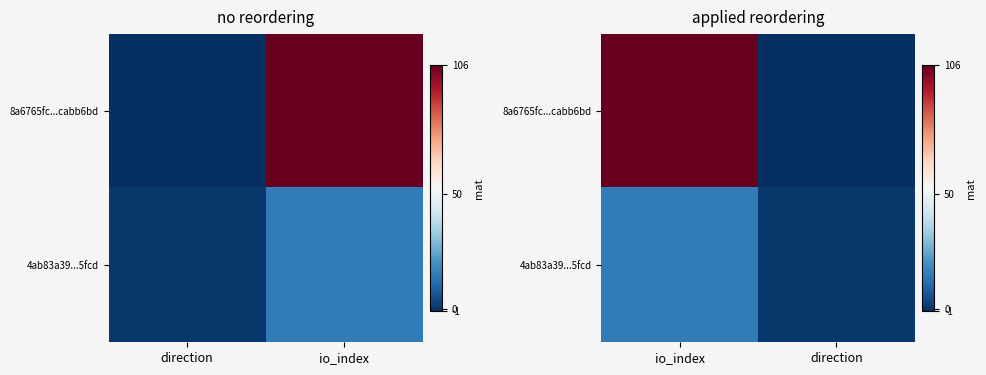

At how many categories does at least one series exceed 7?

1